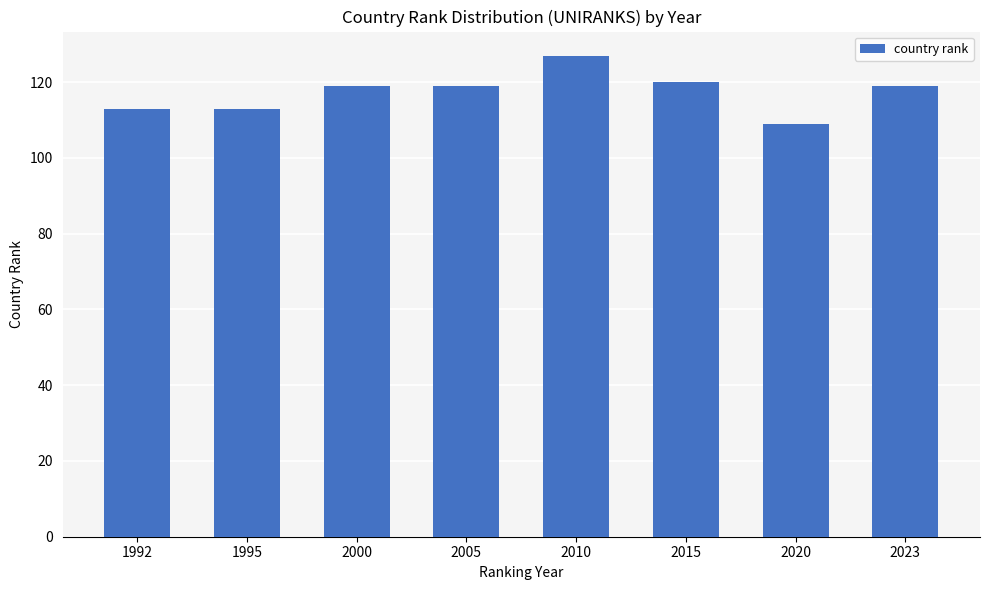

What is the difference between the second highest and second lowest values?

7